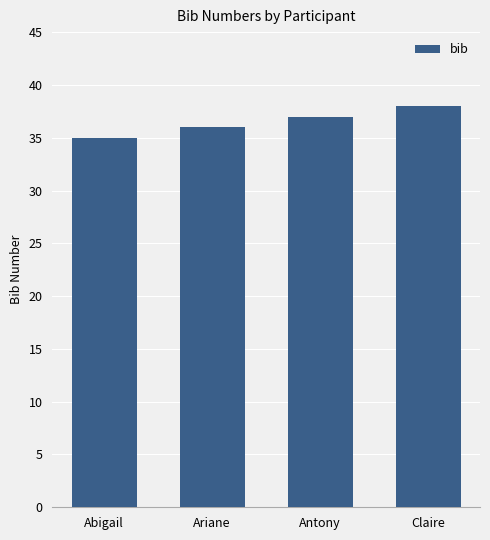

How many bars are there in total?

4